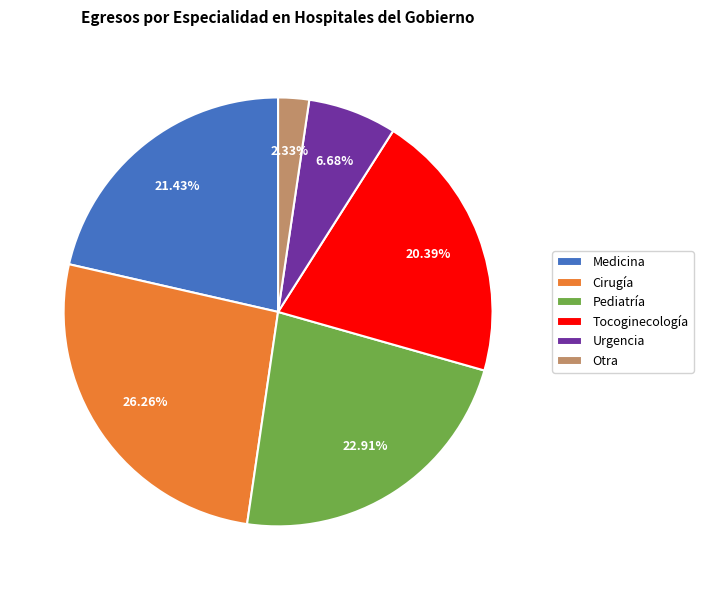

To the nearest percent, what is the difference between the Medicina and Cirugía slice percentages?

5%